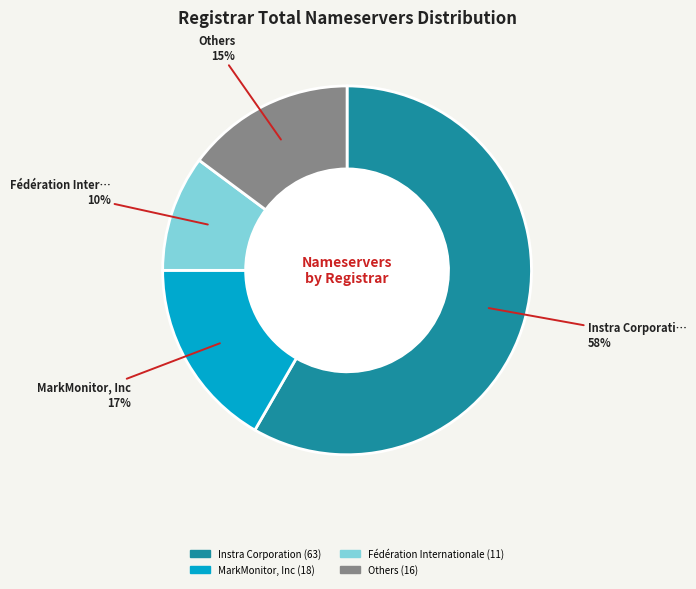

To the nearest percent, what is the difference between the largest and smallest slice percentages?

48%